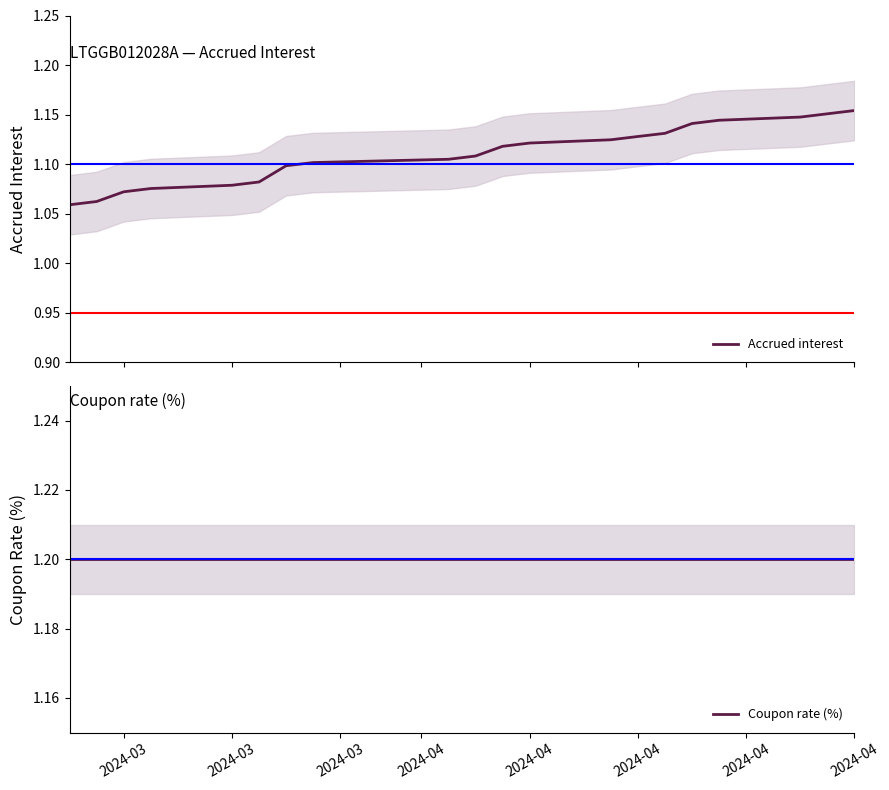

What is the average value of the Coupon rate (%) series?

1.2